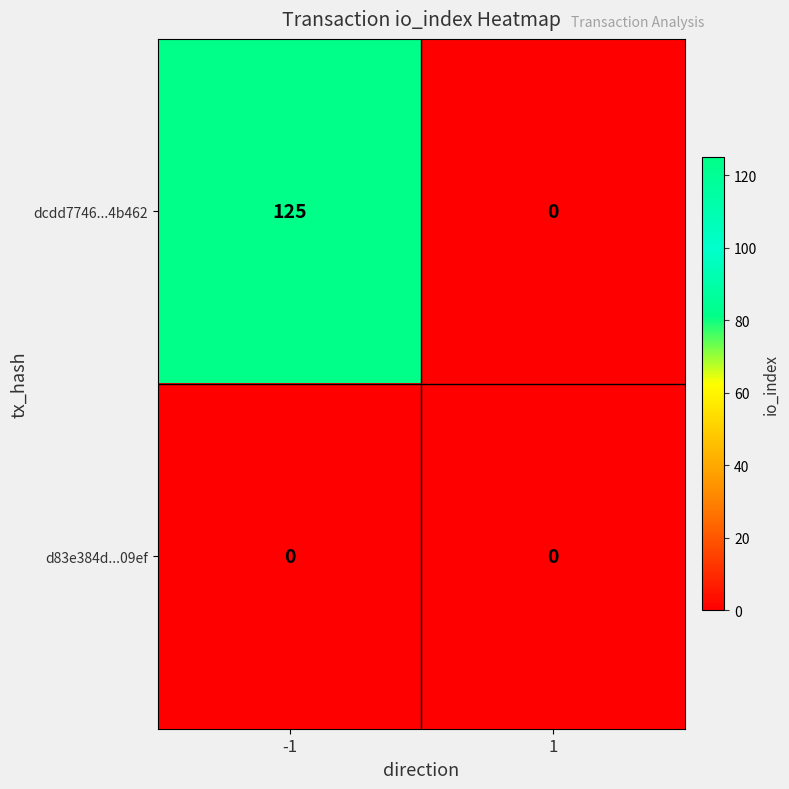

List the series in order of their overall mean, highest first.

dcdd7746...4b462, d83e384d...09ef